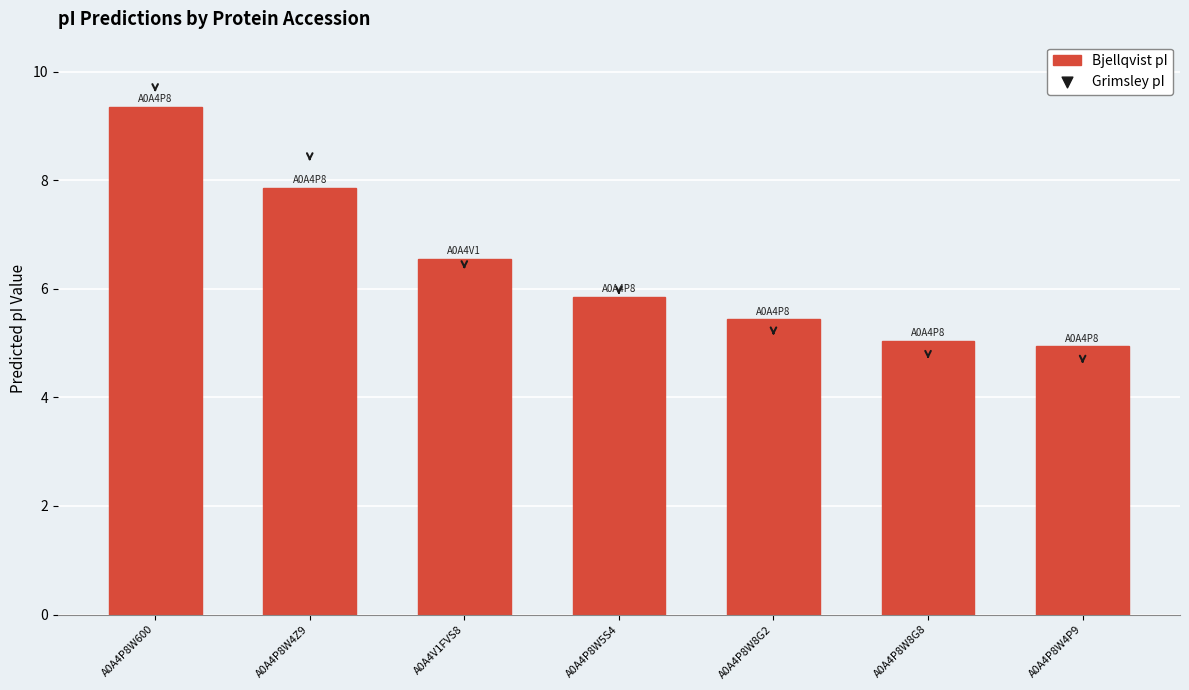

What is the change in value from A0A4P8W600 to A0A4V1FVS8?

-2.8